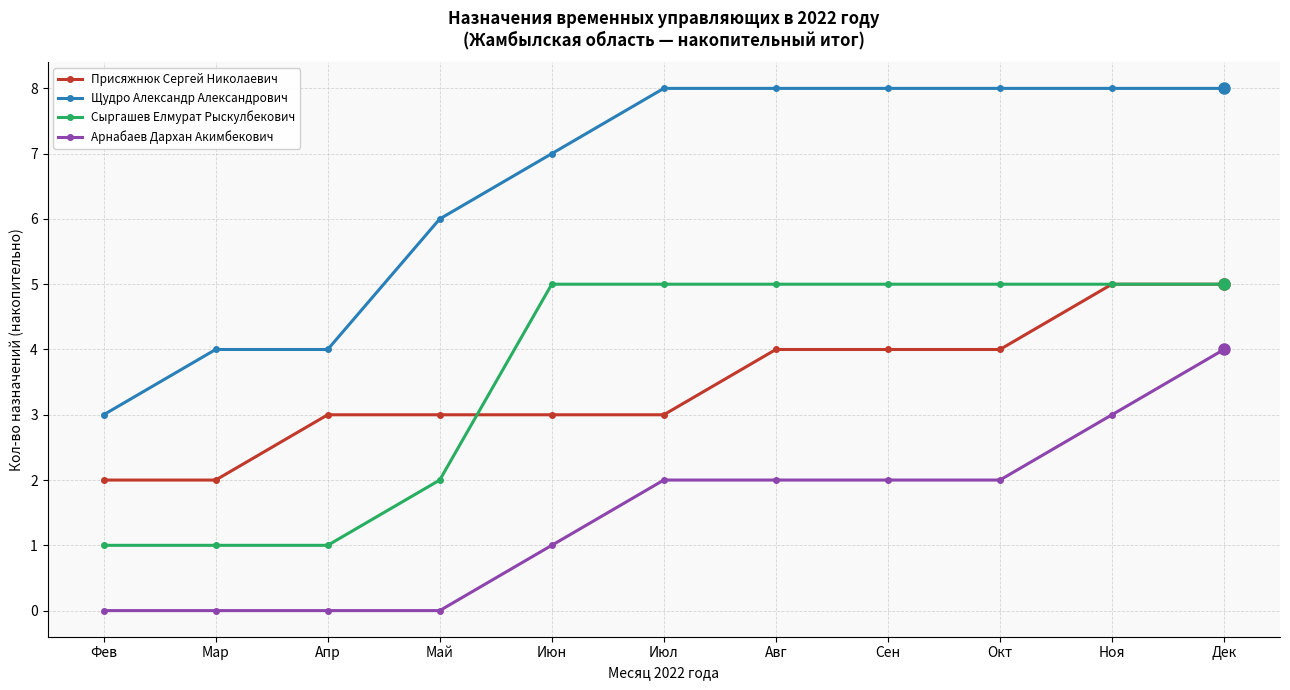

The Присяжнюк Сергей Николаевич series shows 2 at Мар. True or false?

True